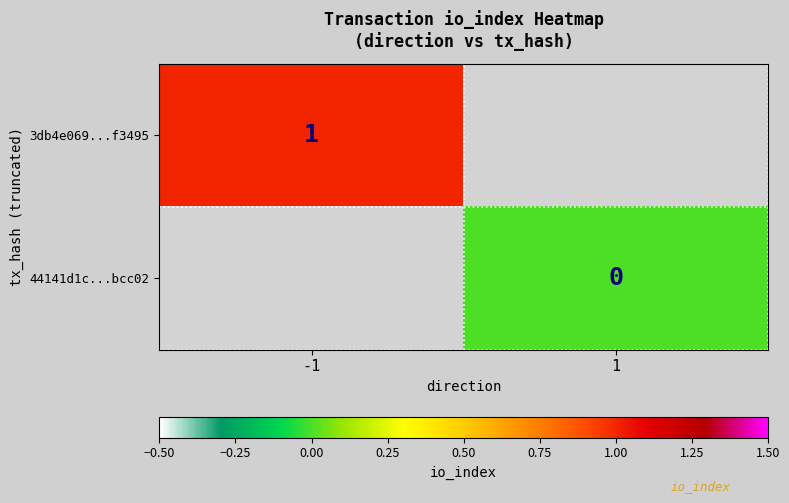

How many data points does each series have?

2